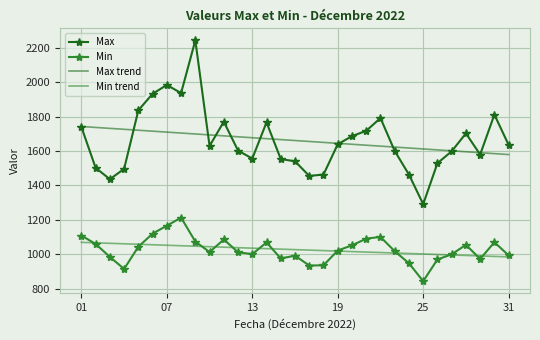

Which series has the widest spread of values?

Max